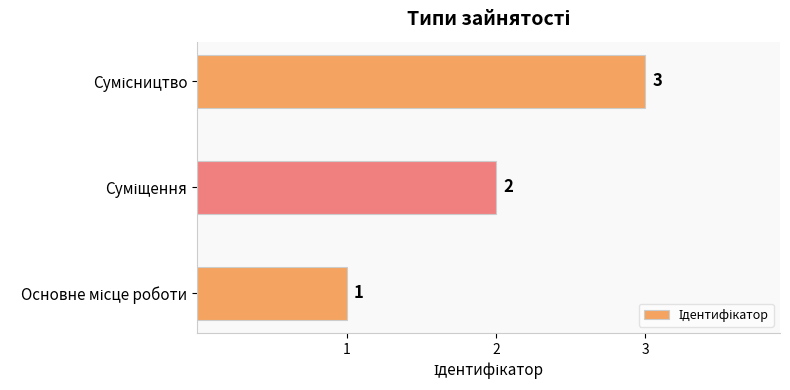

Count the values in the range 1 to 3.

3